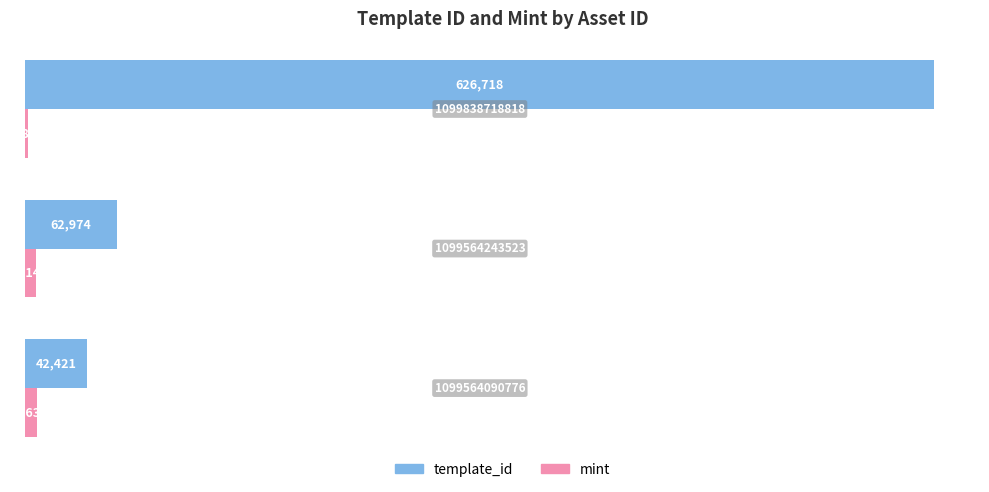

Which series has the largest total across all categories?

template_id